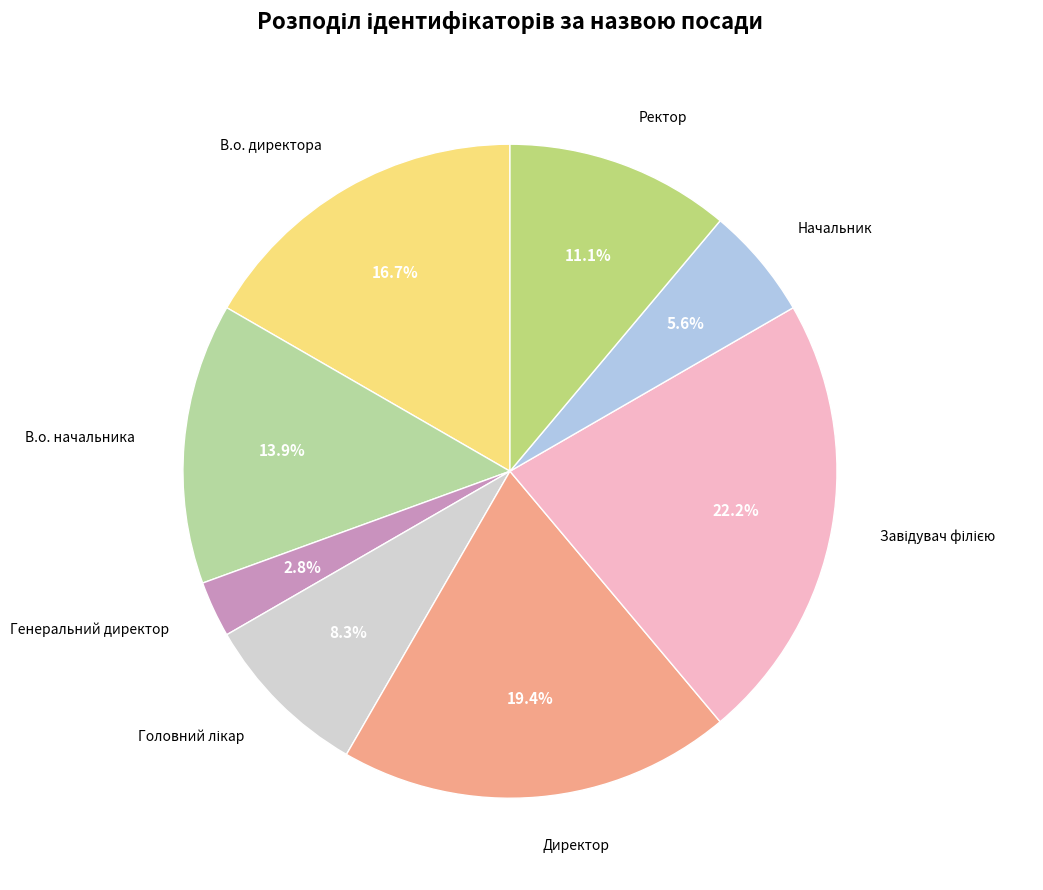

How many segments does this pie chart have?

8